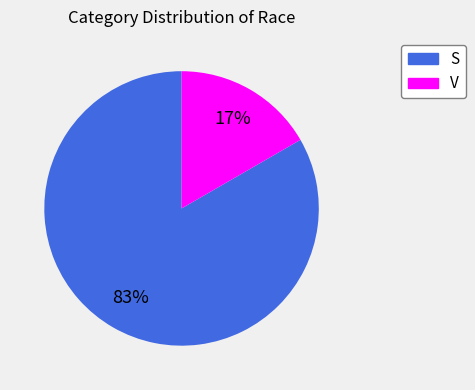

To the nearest percent, what is the average slice percentage?

50%